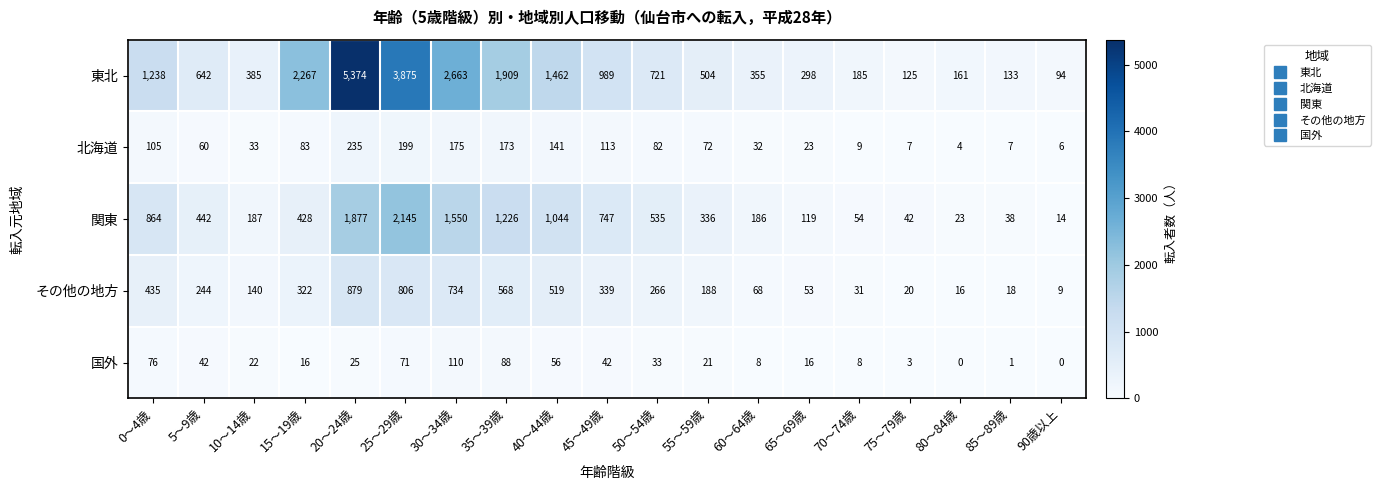

What is the difference between the highest and lowest values at 10～14歳?

363